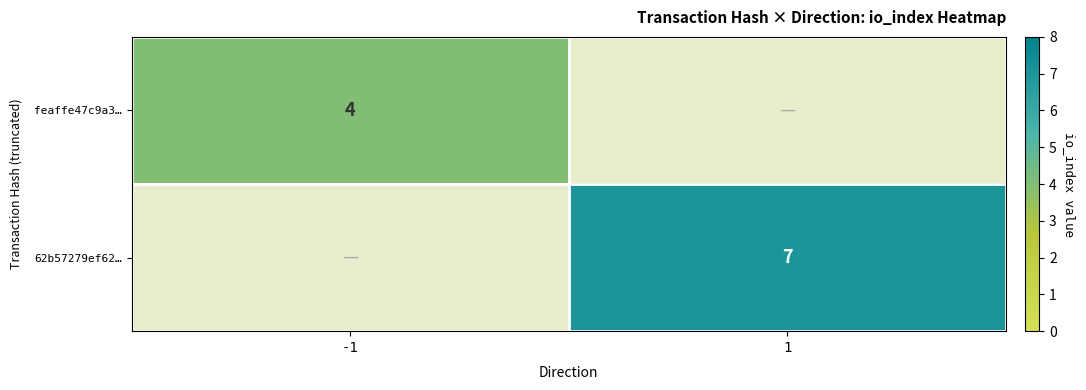

True or false: 62b57279ef62… has a value of 4 at 1.

False